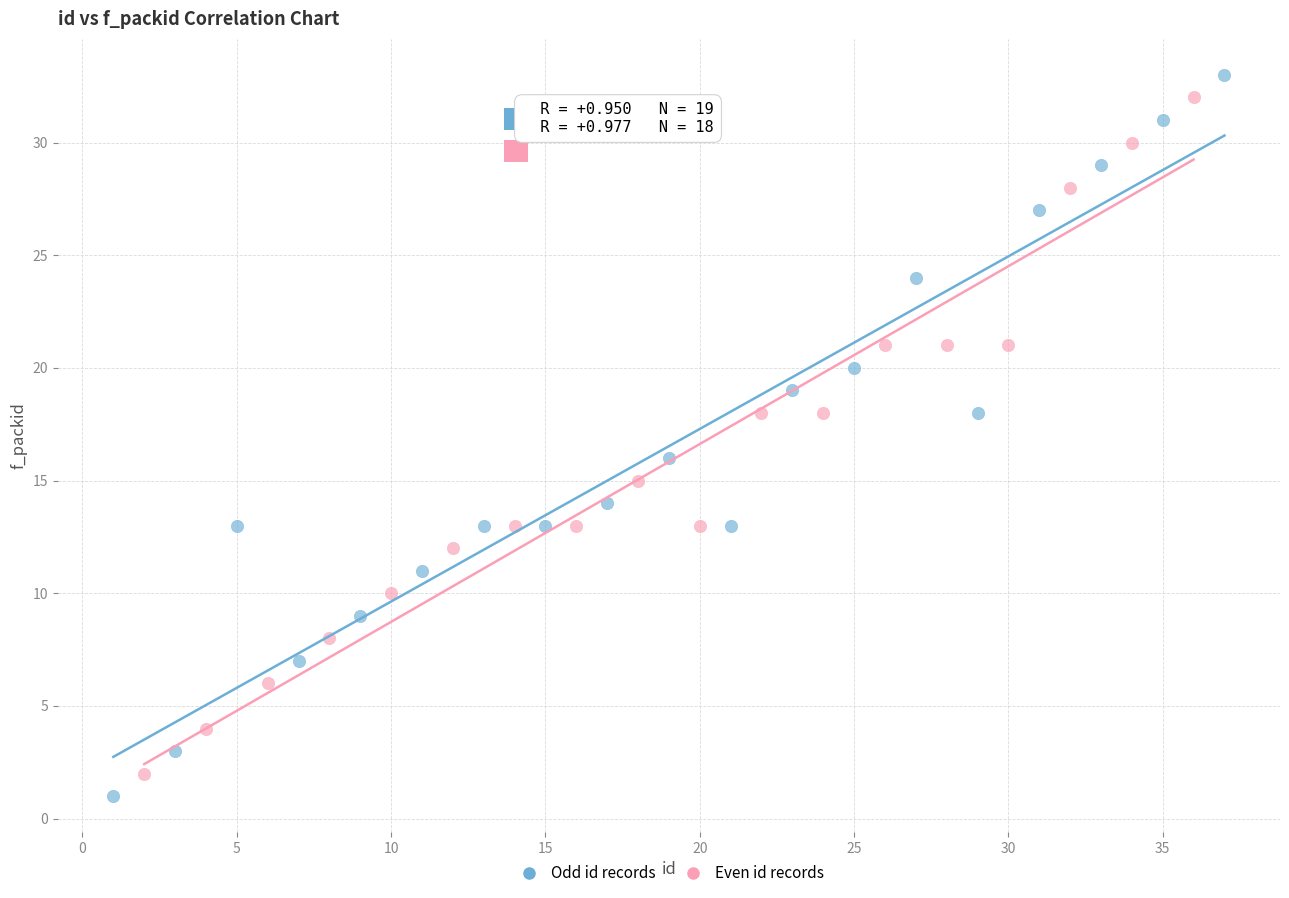

What are all the series names shown in the legend?

Odd id records, Even id records